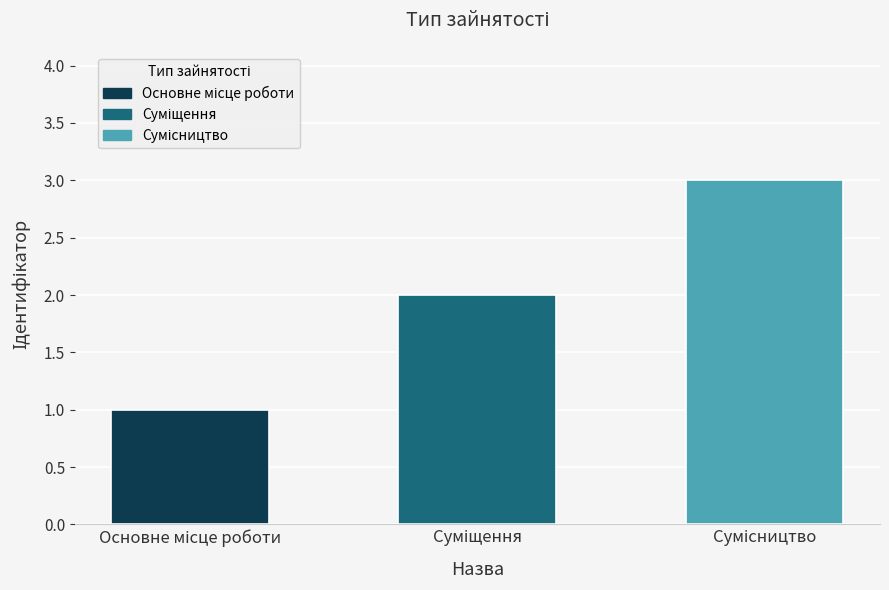

What is the sum of all values?

6